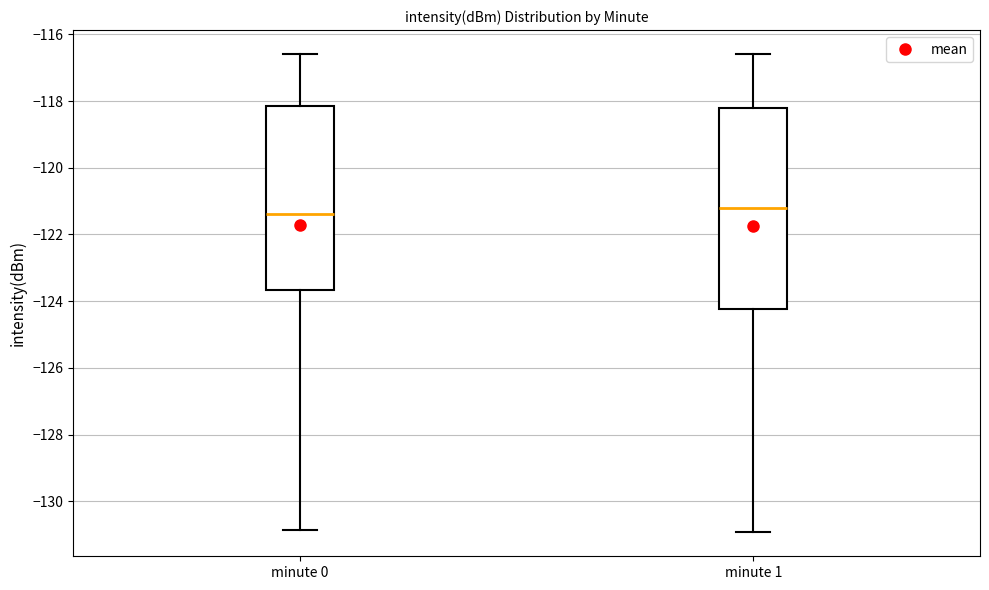

Comparing the boxes themselves (not the whiskers), which one is the tallest?

minute 1